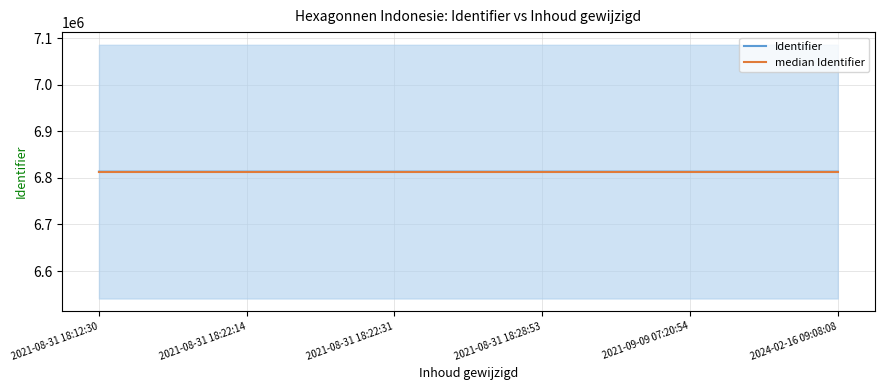

Is this an area chart (filled region under the line)?

No